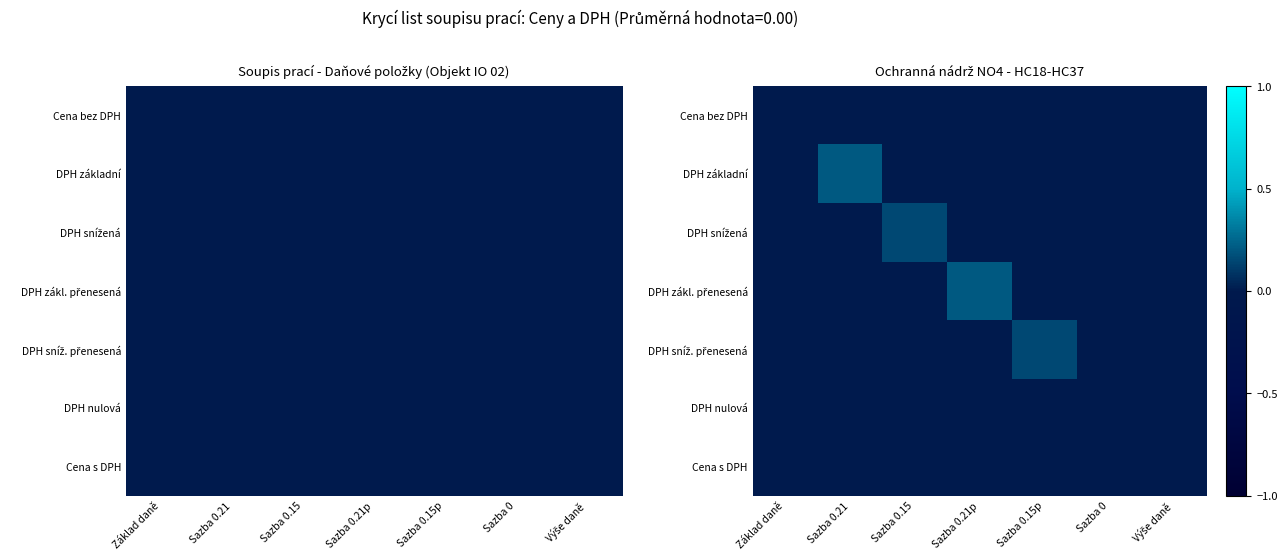

At how many categories does at least one series exceed 0?

4